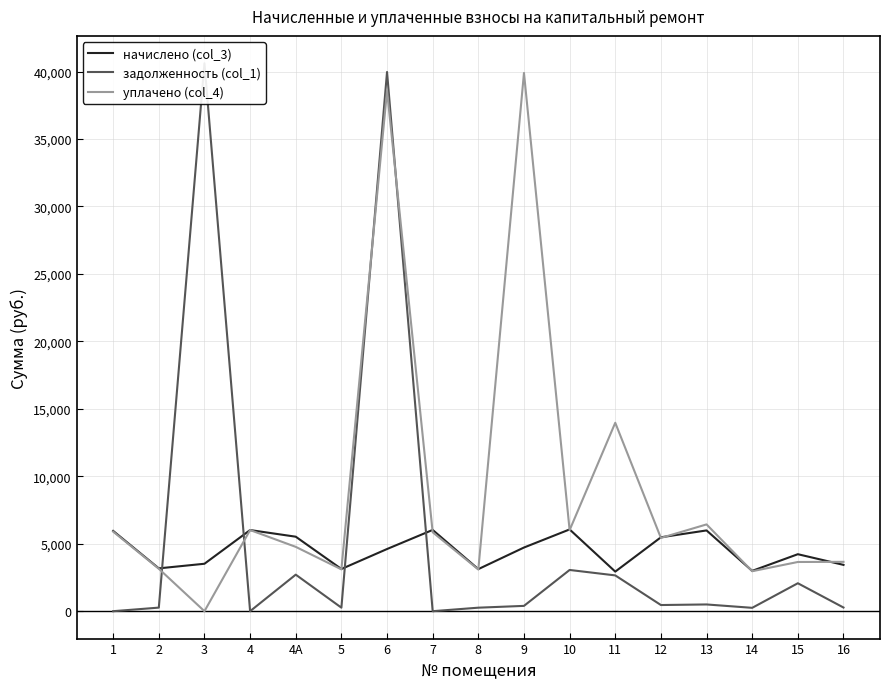

What is the sum of the начислено (col_3) values at 7 and 10?

12083.2